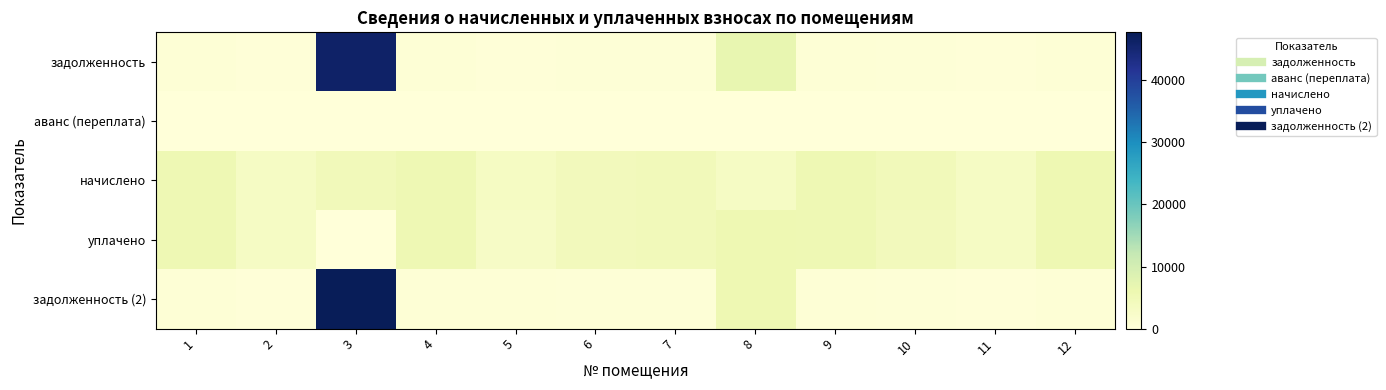

At 11, list the series in order from largest to smallest.

начислено, уплачено, задолженность, задолженность (2), аванс (переплата)